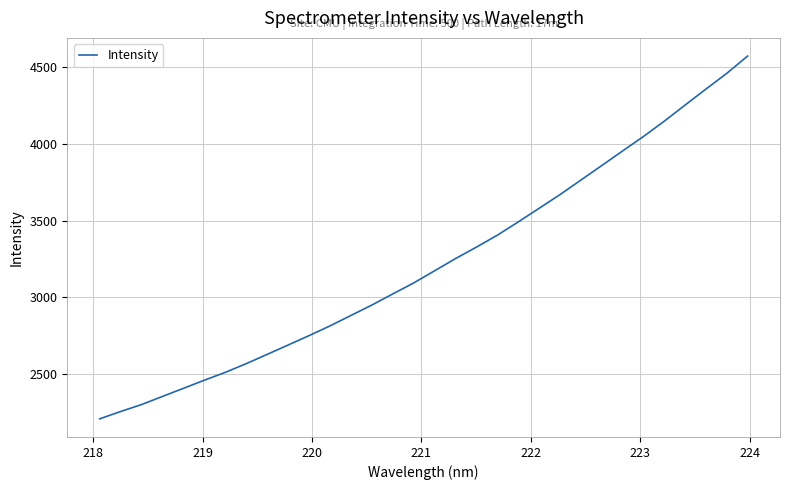

What is the difference between the maximum and minimum values?

2366.7